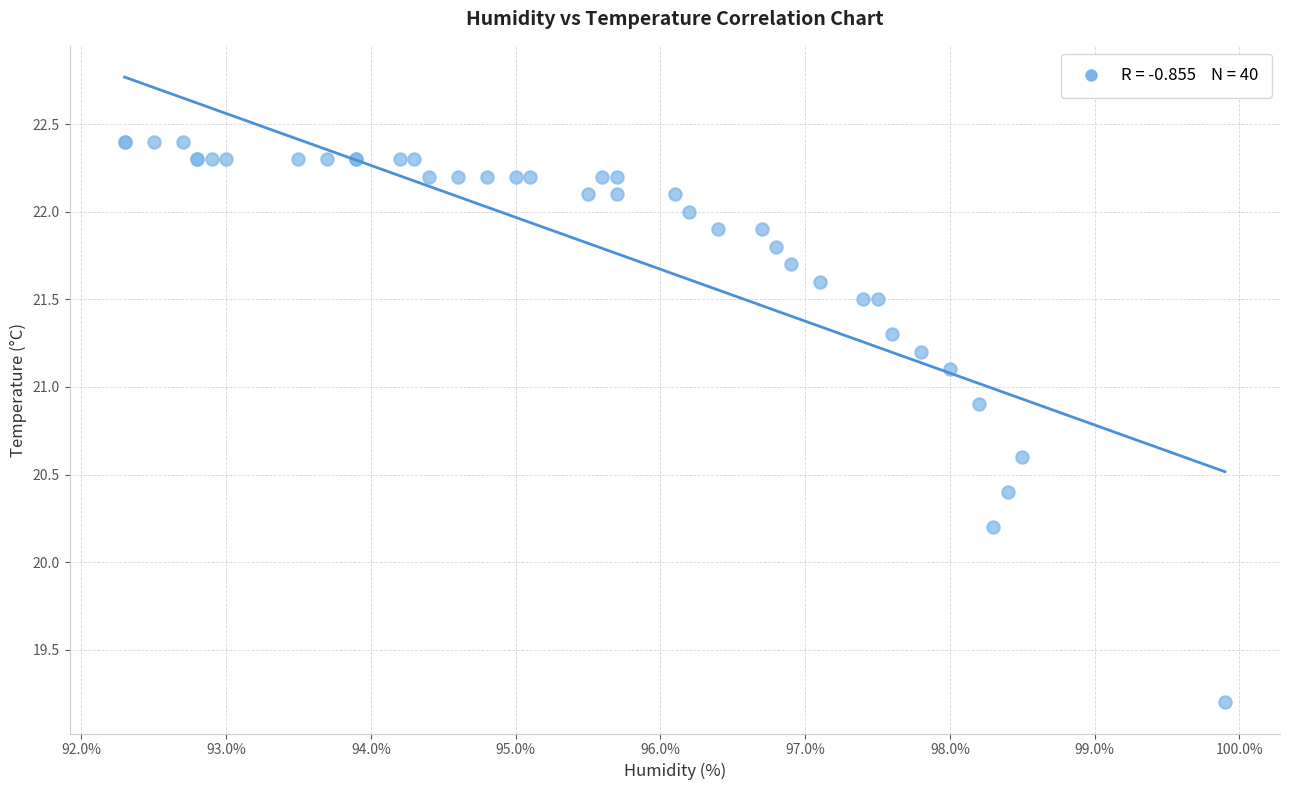

What Y value in the scatter plot is closest to 20?

20.2